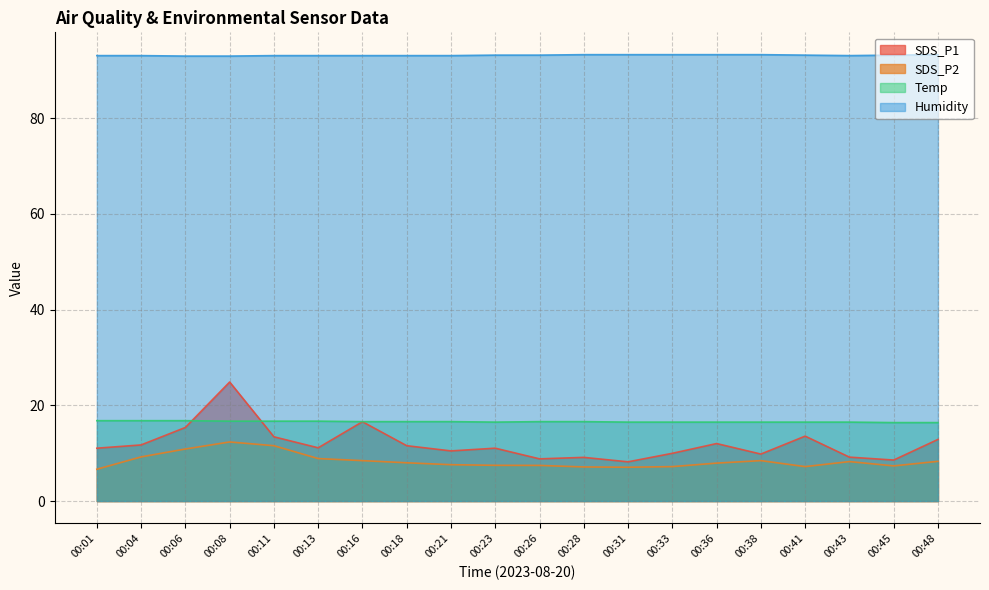

In SDS_P2, how many points are lower than both neighbors (excluding endpoints)?

3